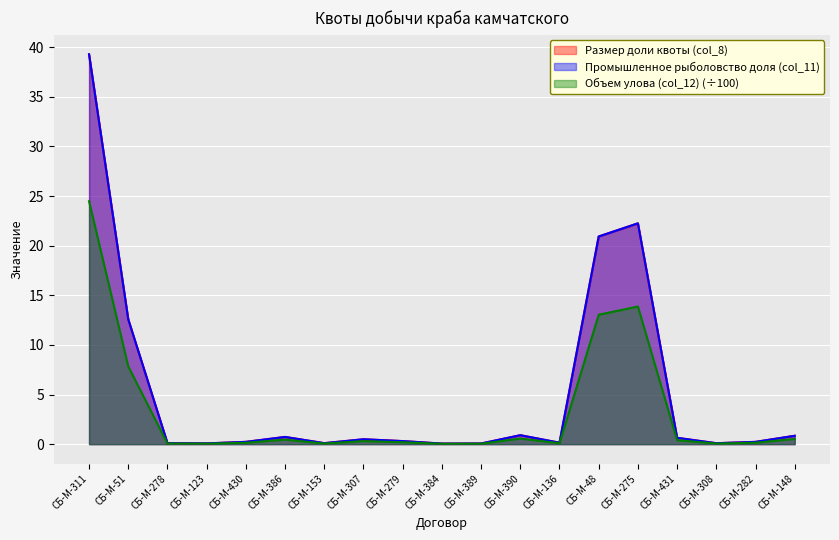

Rank the categories by Размер доли квоты (col_8) value from lowest to highest.

СБ-М-384, СБ-М-389, СБ-М-123, СБ-М-308, СБ-М-278, СБ-М-153, СБ-М-136, СБ-М-282, СБ-М-430, СБ-М-279, СБ-М-307, СБ-М-431, СБ-М-386, СБ-М-148, СБ-М-390, СБ-М-51, СБ-М-48, СБ-М-275, СБ-М-311